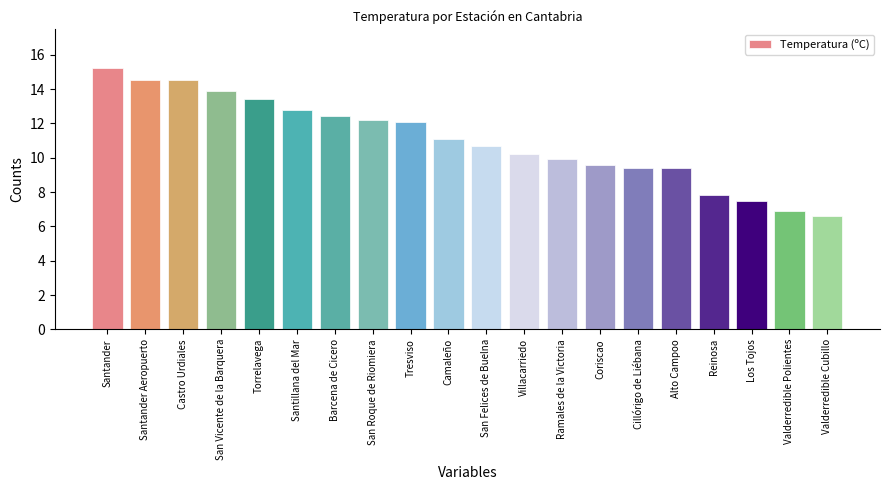

What value does the data have at Valderredible Cubillo?

6.6